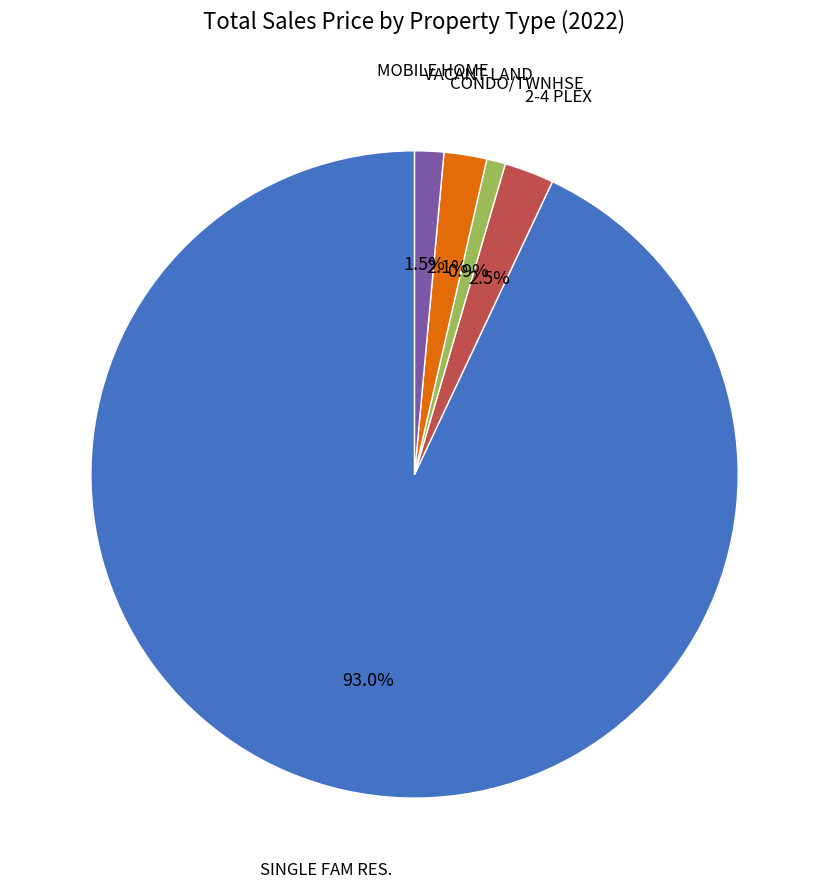

Is there any slice that represents more than half of the pie?

Yes